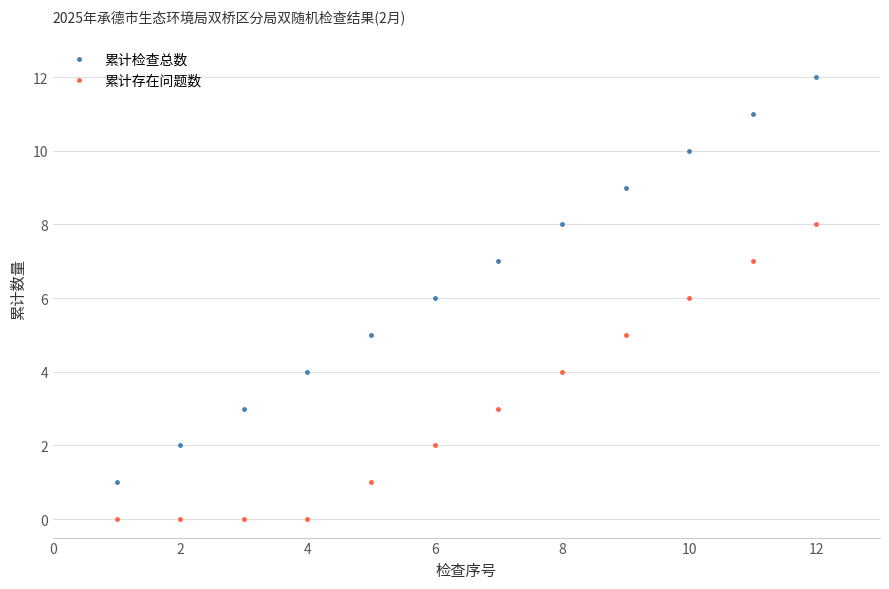

Reading right to left, list all the values displayed in this chart.

累计检查总数: 12	11	10	9	8	7	6	5	4	3	2	1
累计存在问题数: 8	7	6	5	4	3	2	1	0	0	0	0